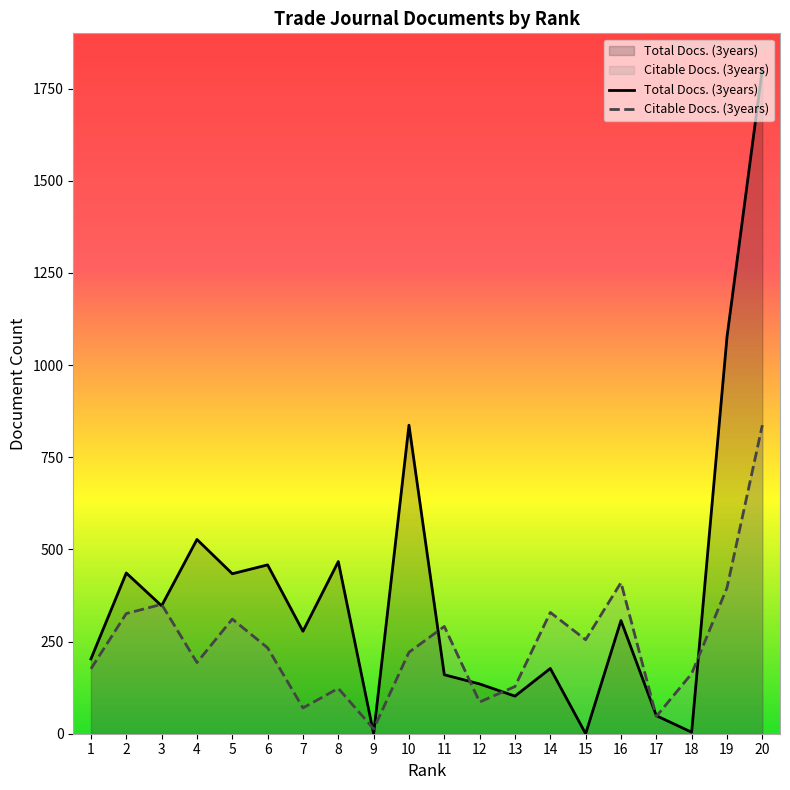

Reading left to right, transcribe all the data shown in this chart.

Total Docs. (3years): 1=203	2=436	3=347	4=527	5=434	6=458	7=278	8=467	9=0	10=837	11=160	12=135	13=102	14=177	15=0	16=307	17=49	18=4	19=1076	20=1803
Citable Docs. (3years): 1=176	2=326	3=351	4=193	5=311	6=233	7=70	8=123	9=13	10=221	11=291	12=86	13=128	14=329	15=255	16=410	17=47	18=163	19=396	20=837